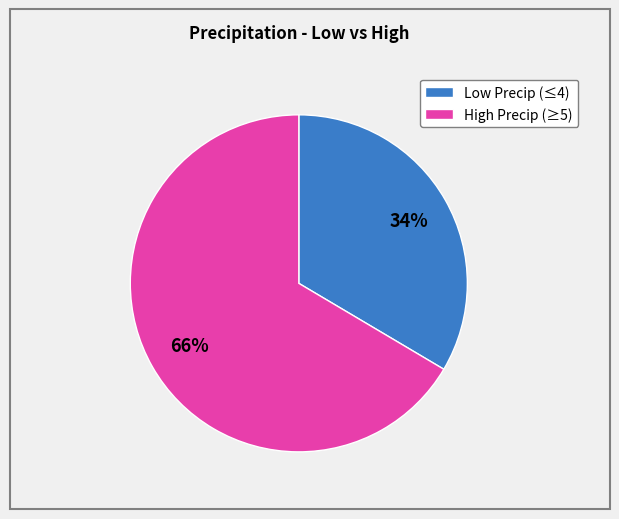

Is the sum of Low Precip (≤4) and High Precip (≥5) greater than half?

Yes